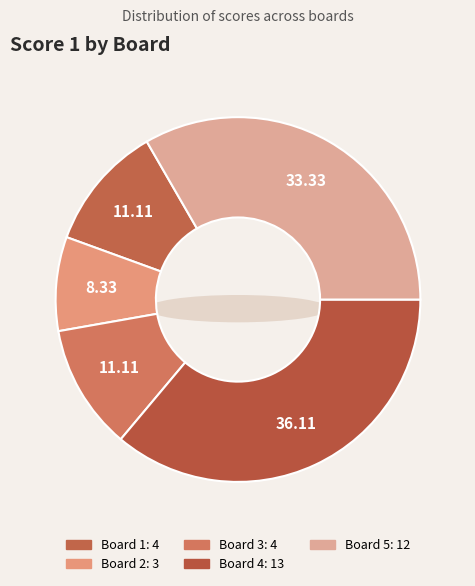

Between Board 4 and Board 5, which is larger?

Board 4